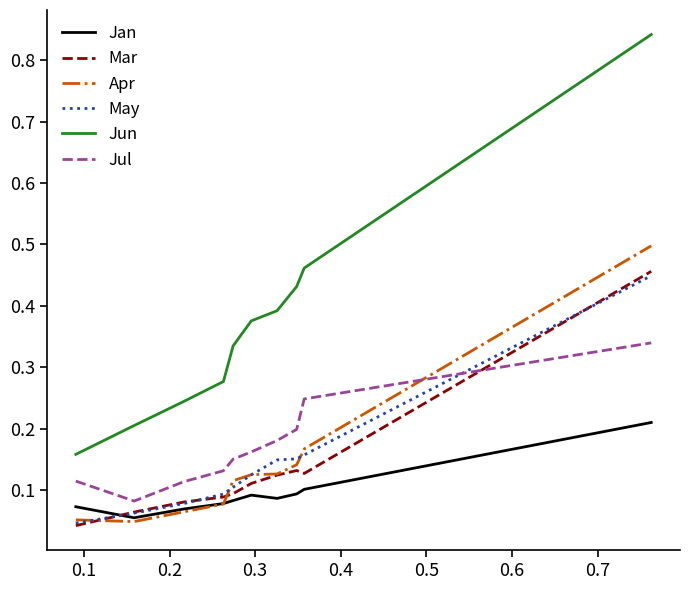

Count the number of categories in the chart.

10